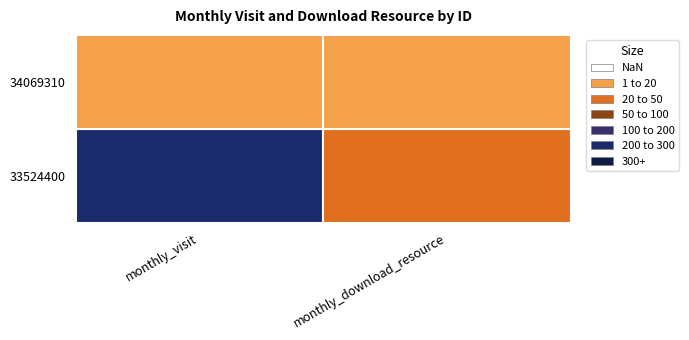

What is the total value across all series at monthly_download_resource?

37